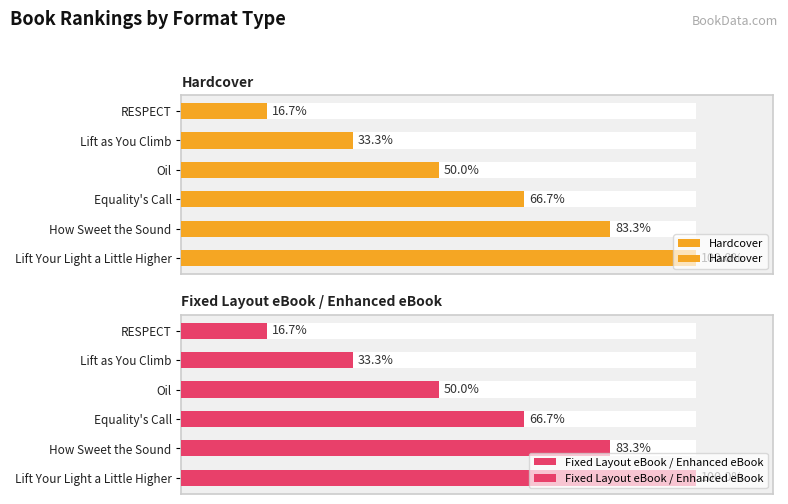

At Lift Your Light a Little Higher, list the series in order from largest to smallest.

Hardcover, Fixed Layout eBook / Enhanced eBook